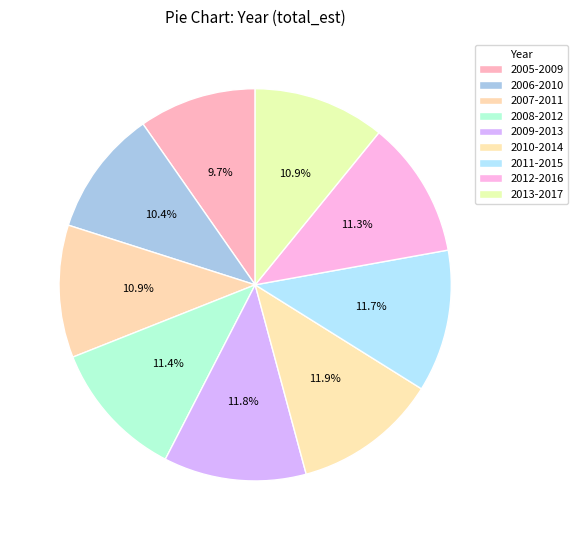

How many segments does this pie chart have?

9